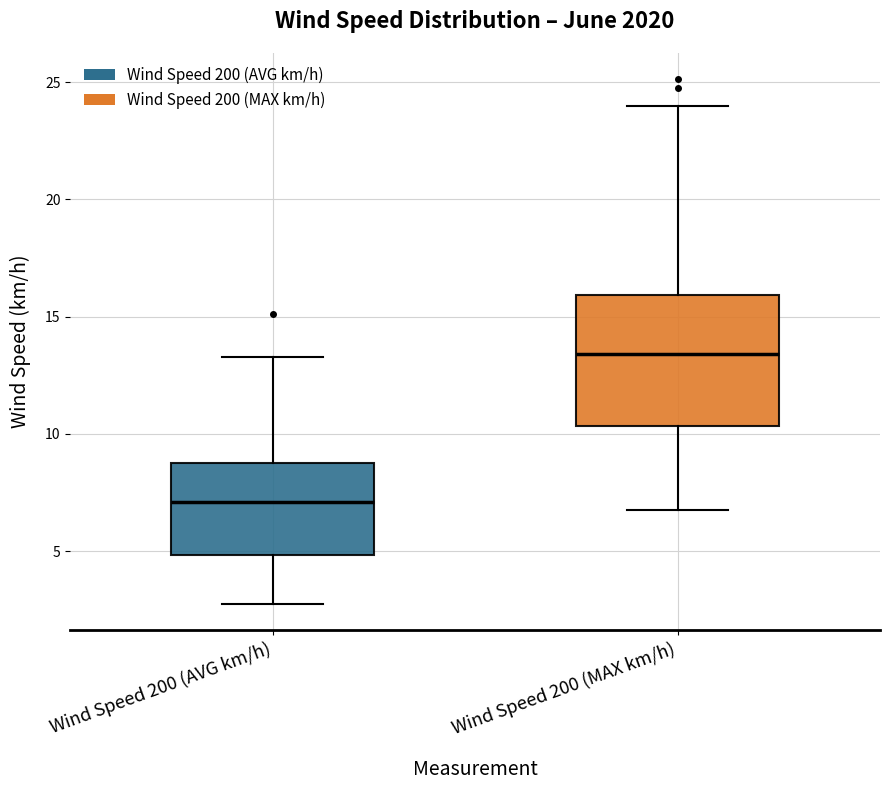

Reading left to right, transcribe this box plot: for each box, give where its median line is, the range the box spans, and where its two whiskers end, as read against the y-axis. The values are not printed on the chart, so give them approximately, as read against the axis.

Wind Speed 200 (AVG km/h): median 7.0, box 5.0 to 8.5, whiskers 2.5 to 13.5
Wind Speed 200 (MAX km/h): median 13.5, box 10.5 to 16.0, whiskers 7.0 to 24.0